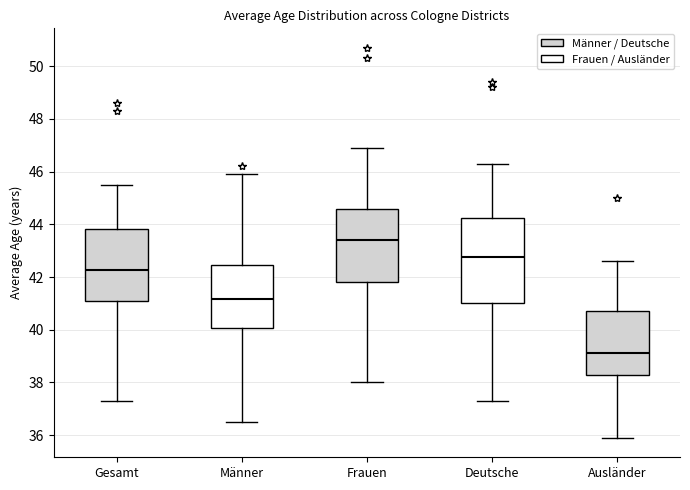

Which box is the tallest, from its lower edge to its upper edge?

Deutsche